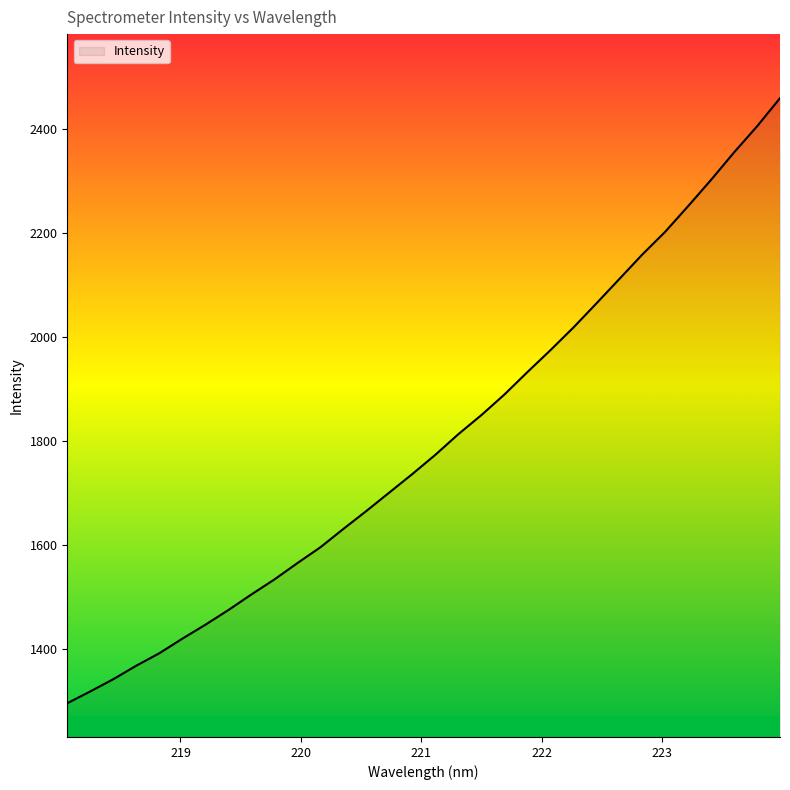

What is the smallest value displayed?

1296.4